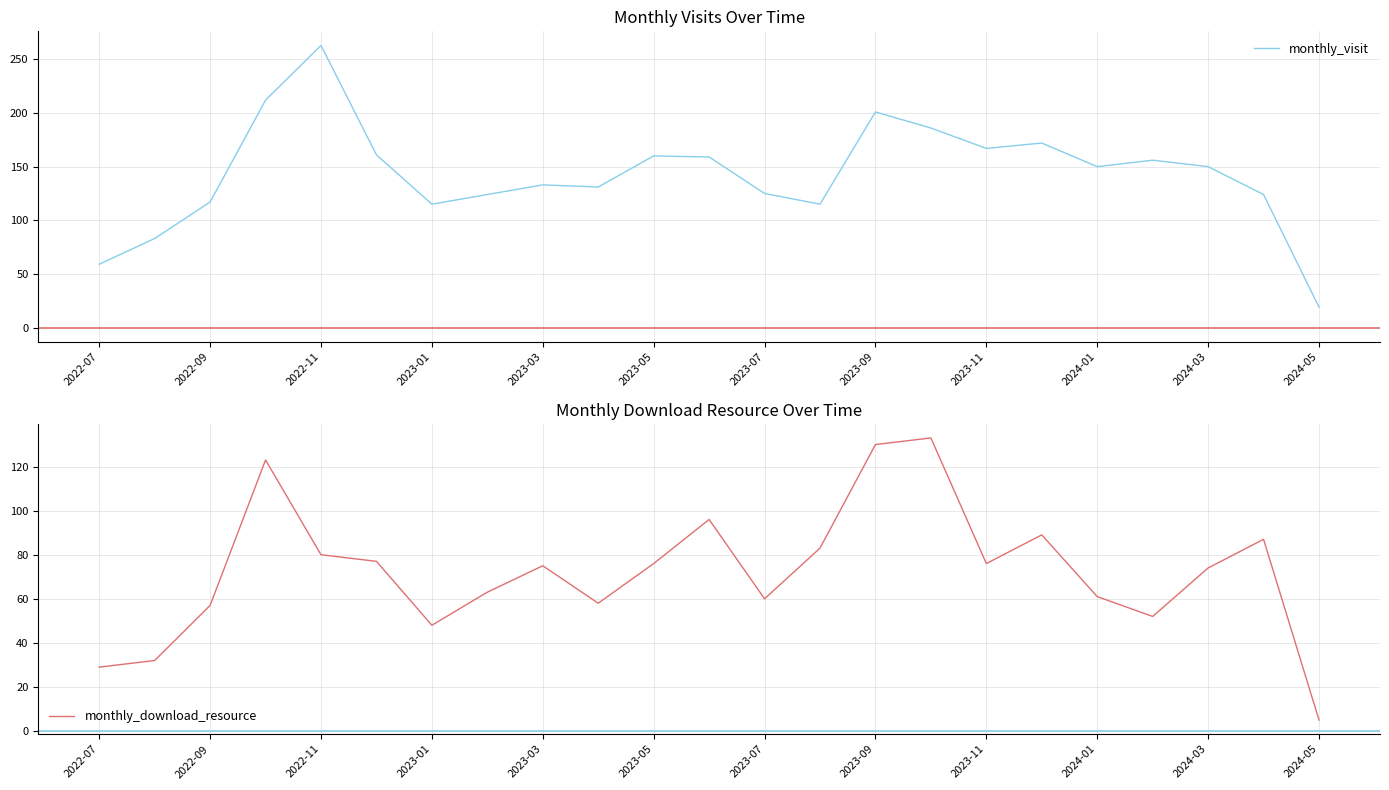

What is the difference between the monthly_visit values at 2023-01 and 2023-11?

52